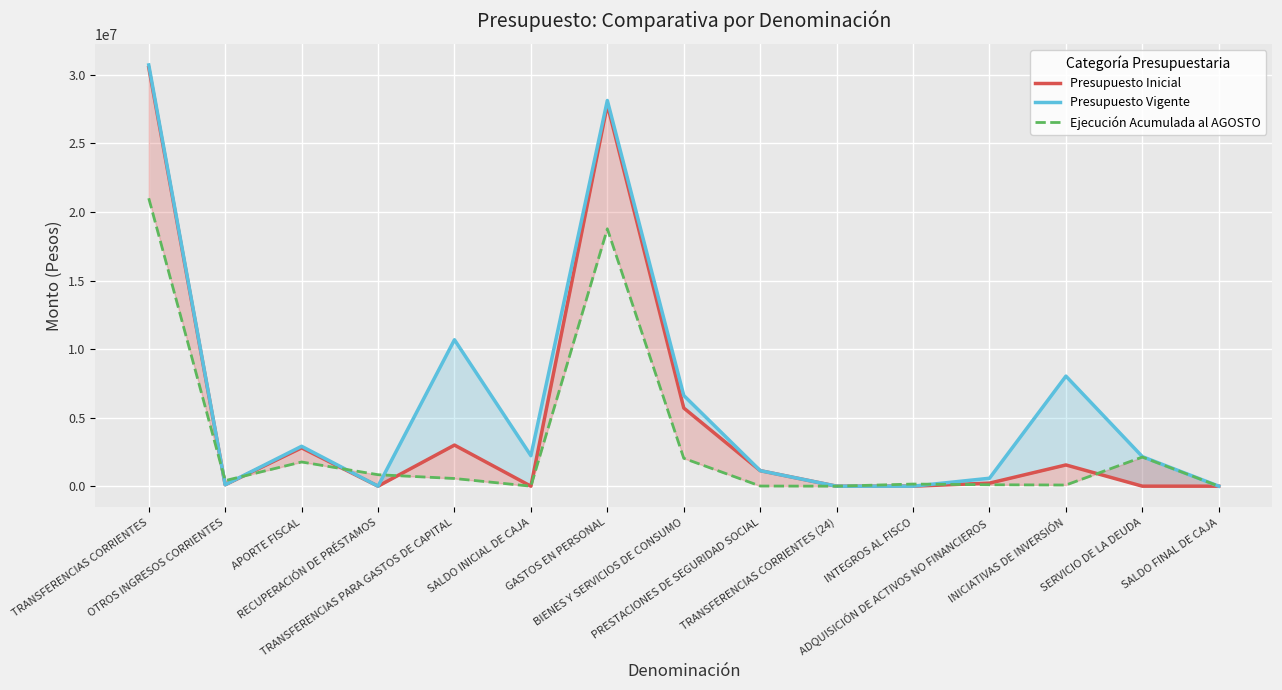

Rank the categories by Presupuesto Inicial value from highest to lowest.

TRANSFERENCIAS CORRIENTES, GASTOS EN PERSONAL, BIENES Y SERVICIOS DE CONSUMO, TRANSFERENCIAS PARA GASTOS DE CAPITAL, APORTE FISCAL, INICIATIVAS DE INVERSIÓN, PRESTACIONES DE SEGURIDAD SOCIAL, ADQUISICIÓN DE ACTIVOS NO FINANCIEROS, OTROS INGRESOS CORRIENTES, SALDO INICIAL DE CAJA, SERVICIO DE LA DEUDA, SALDO FINAL DE CAJA, TRANSFERENCIAS CORRIENTES (24), RECUPERACIÓN DE PRÉSTAMOS, INTEGROS AL FISCO